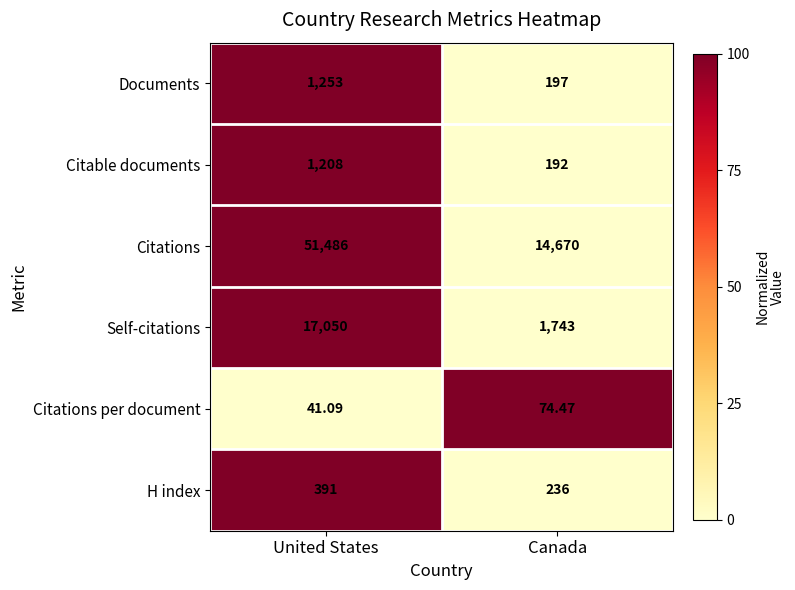

Between United States and Canada, which series saw the biggest shift?

Citations